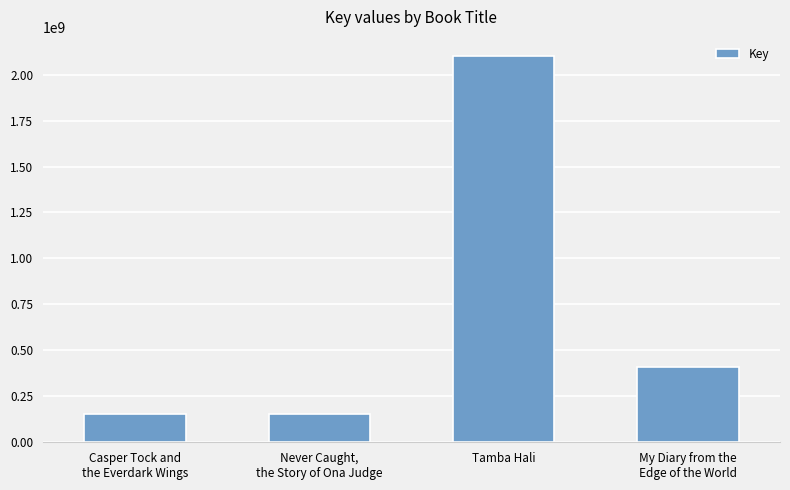

What is the difference between the maximum and minimum values?

1948355018